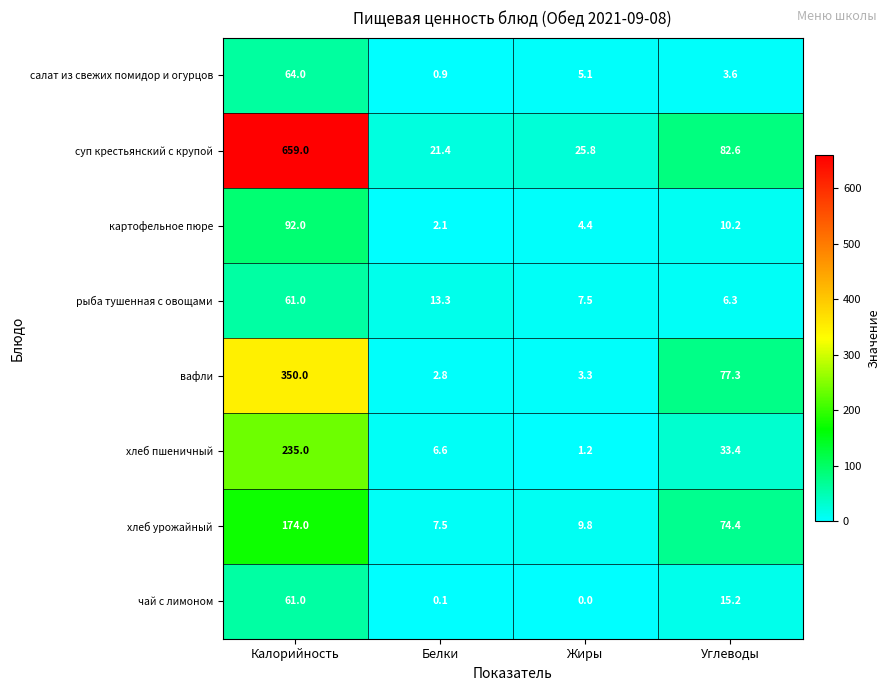

Is it true that рыба тушенная с овощами equals 7.5 at Жиры?

True